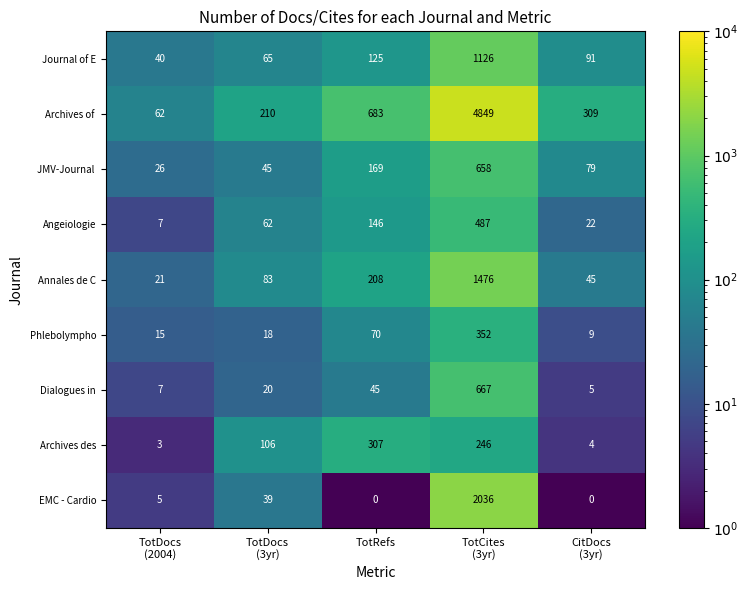

What is the difference between the maximum and minimum values in the Journal of E series?

1086